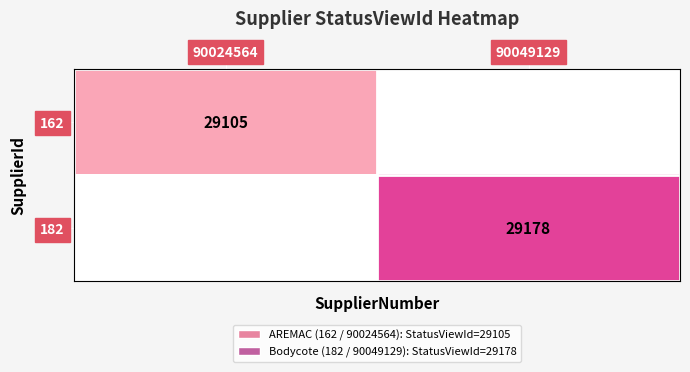

True or false: 182 has a value of 41741 at 90049129.

False